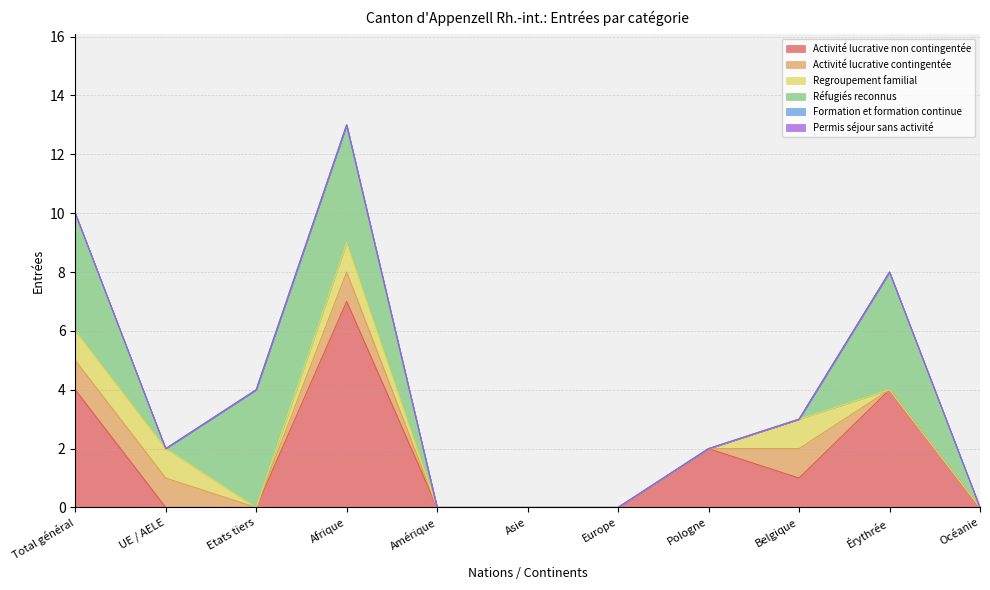

Which label corresponds to the largest value in the chart?

Afrique